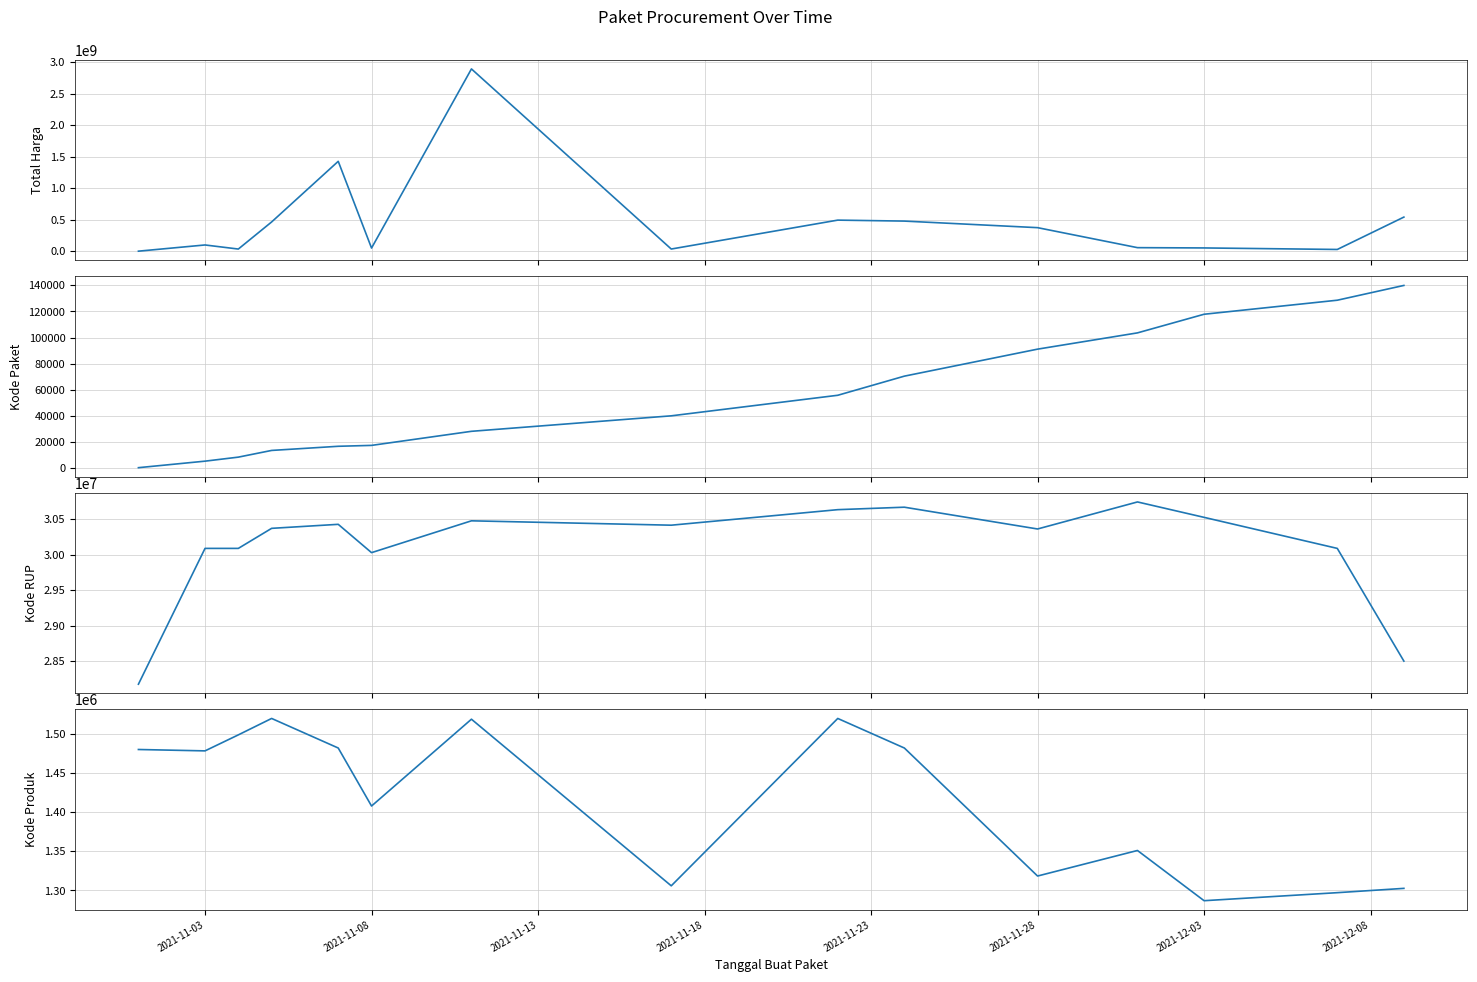

What is the difference between the maximum and minimum values in the Kode RUP series?

2574025